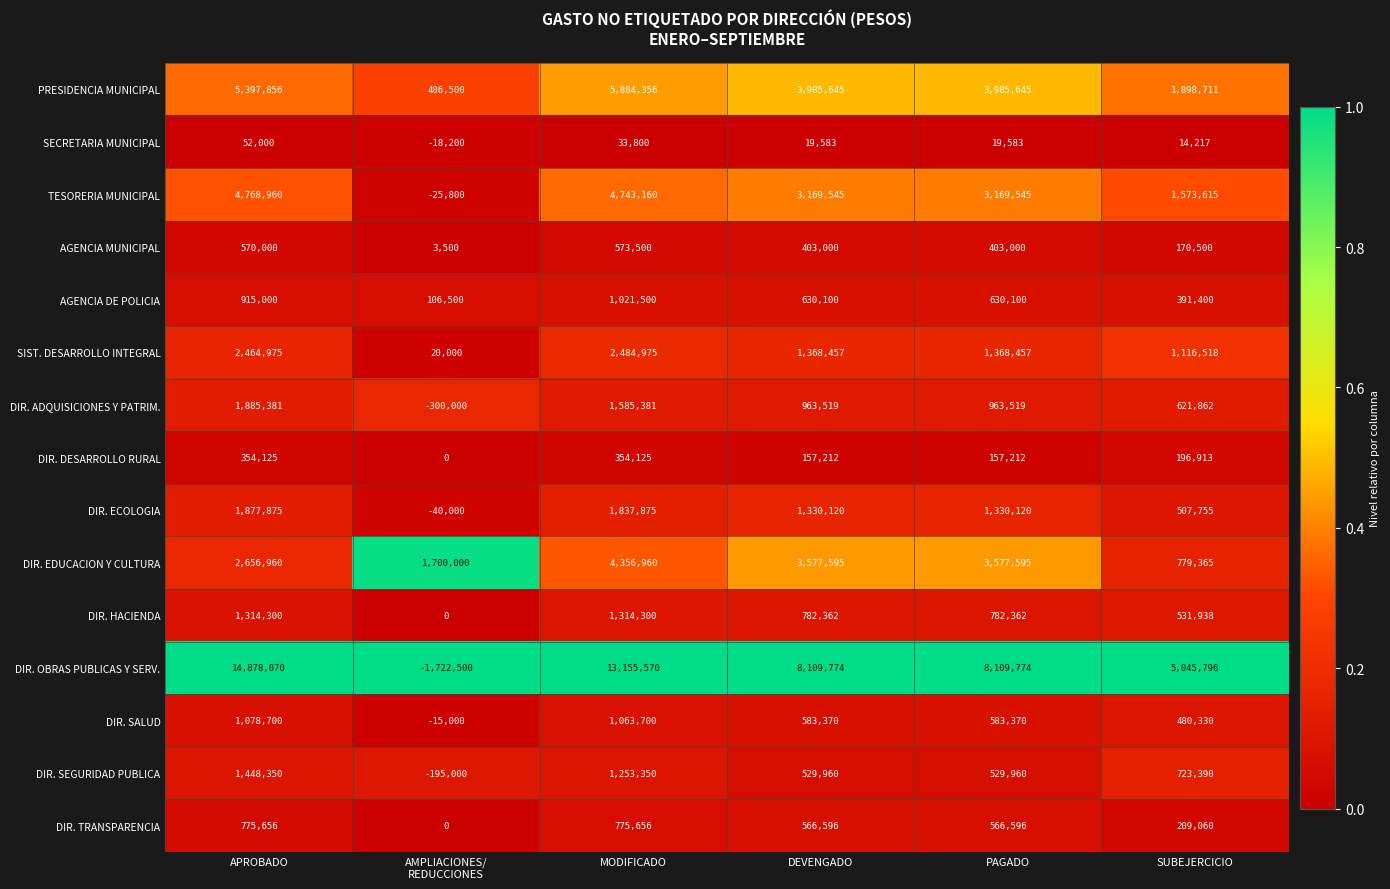

What is the total value across all series at SUBEJERCICIO?

14261370